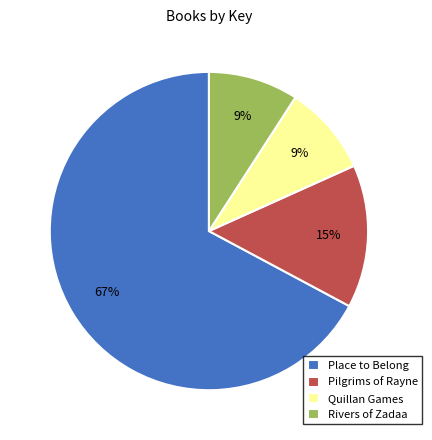

Does Place to Belong represent more than half of the total?

Yes